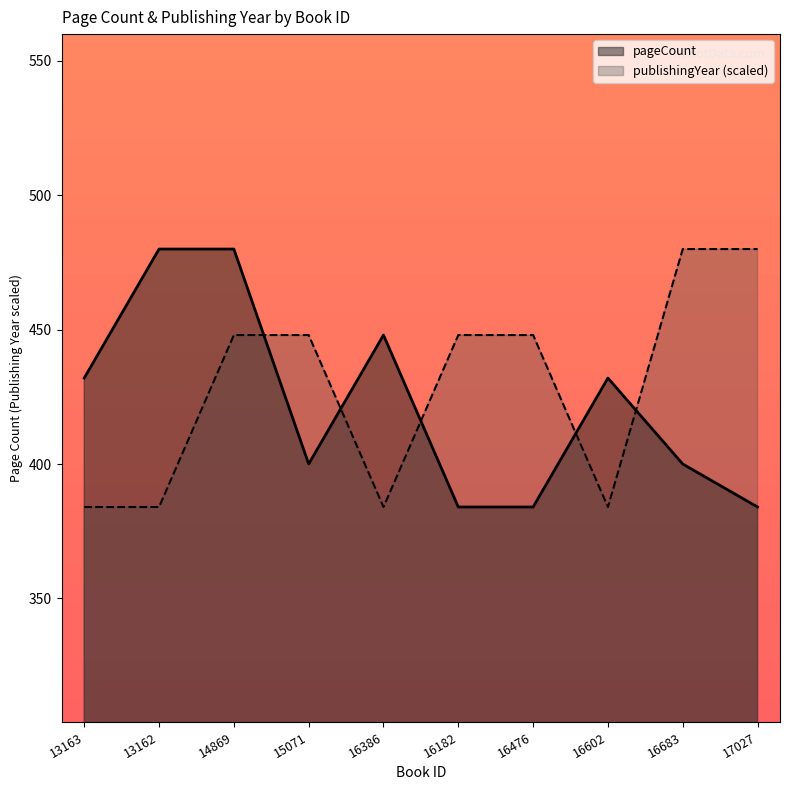

What is the spread (max minus min) of values at 16683?

80